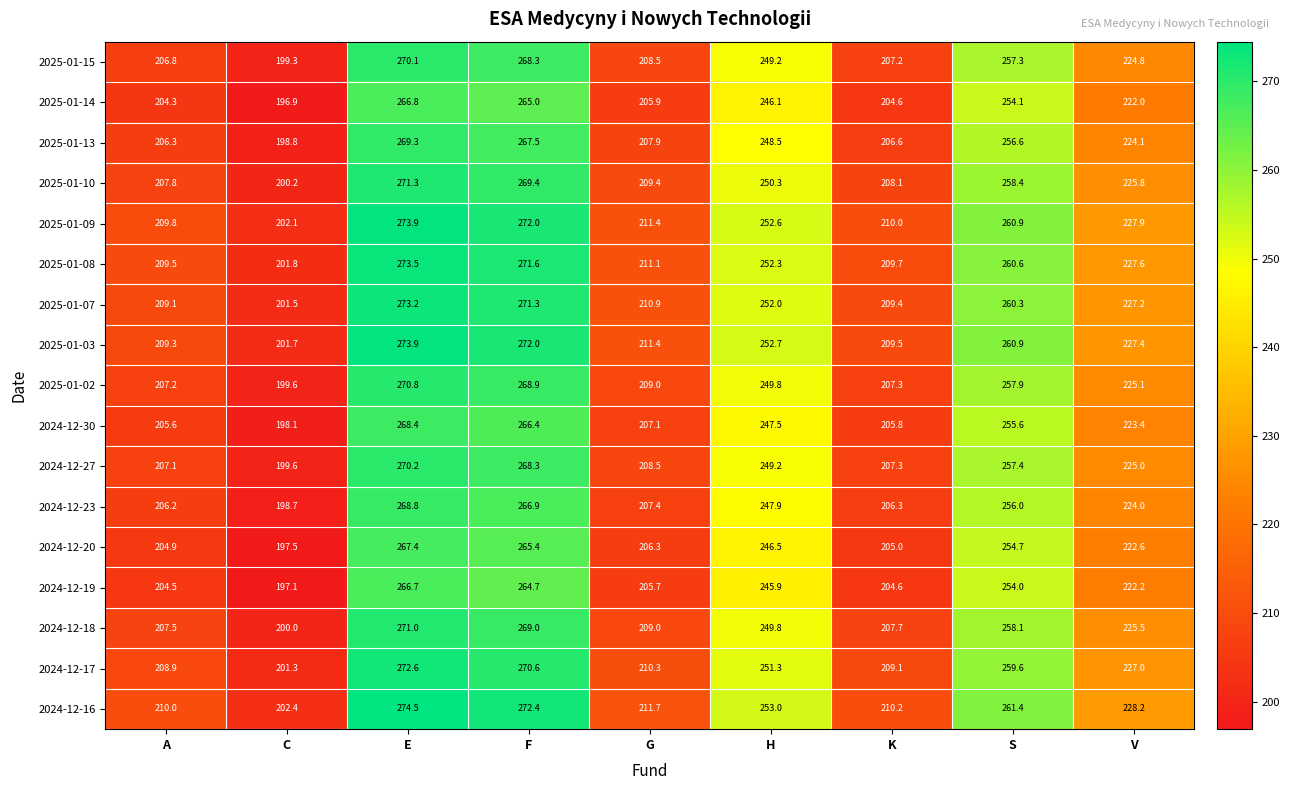

Which series has the largest total across all categories?

2024-12-16